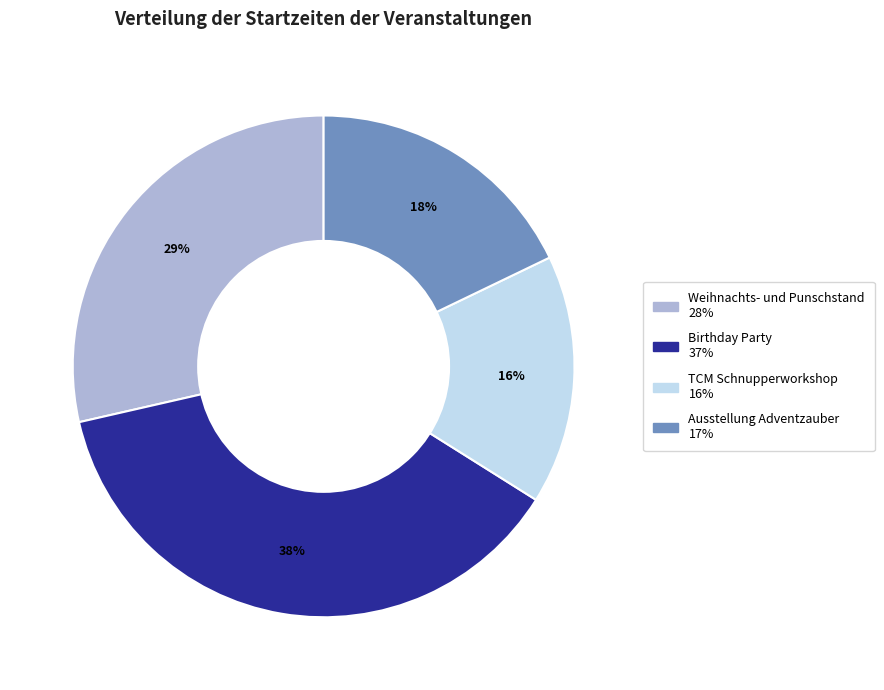

To the nearest percent, what is the average slice percentage?

25%